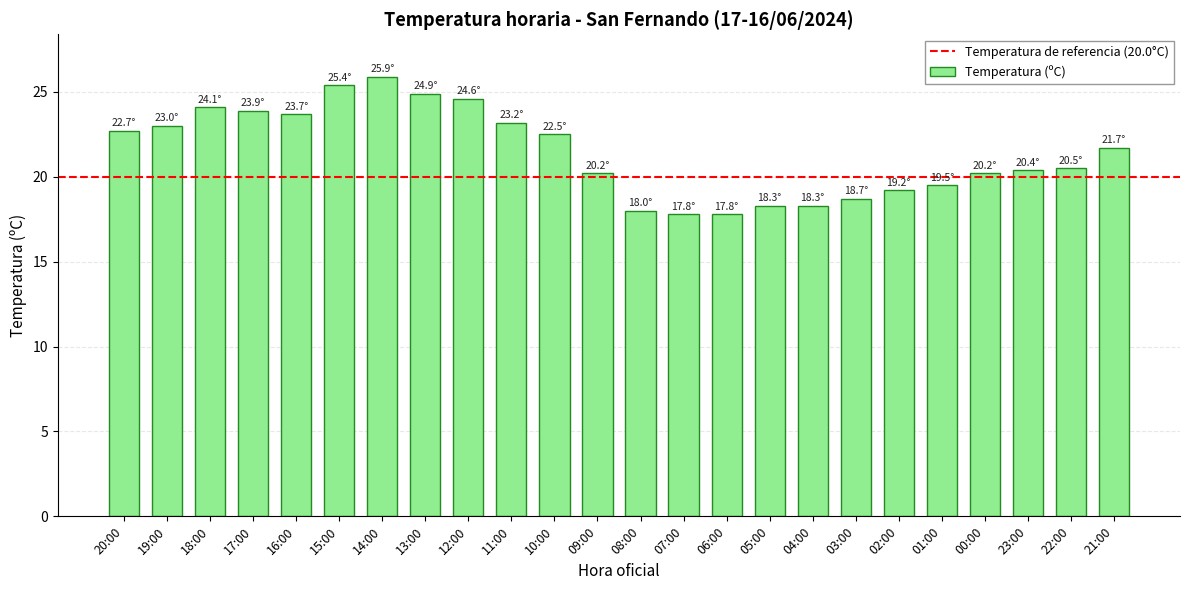

Approximately how many times larger is the value at 04:00 compared to 19:00?

0.8